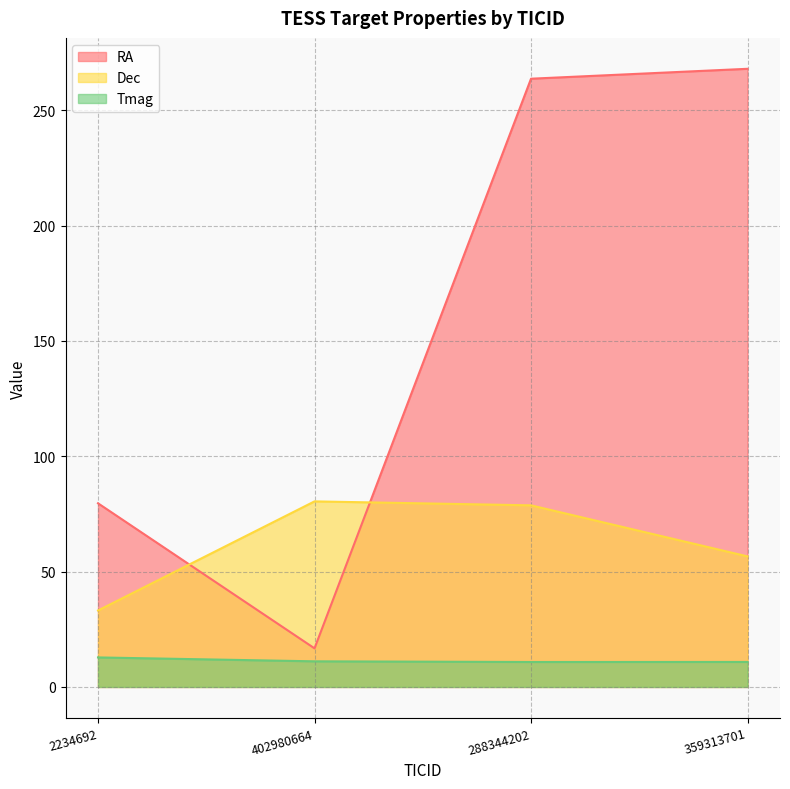

True or false: Tmag and RA cross at least once.

False